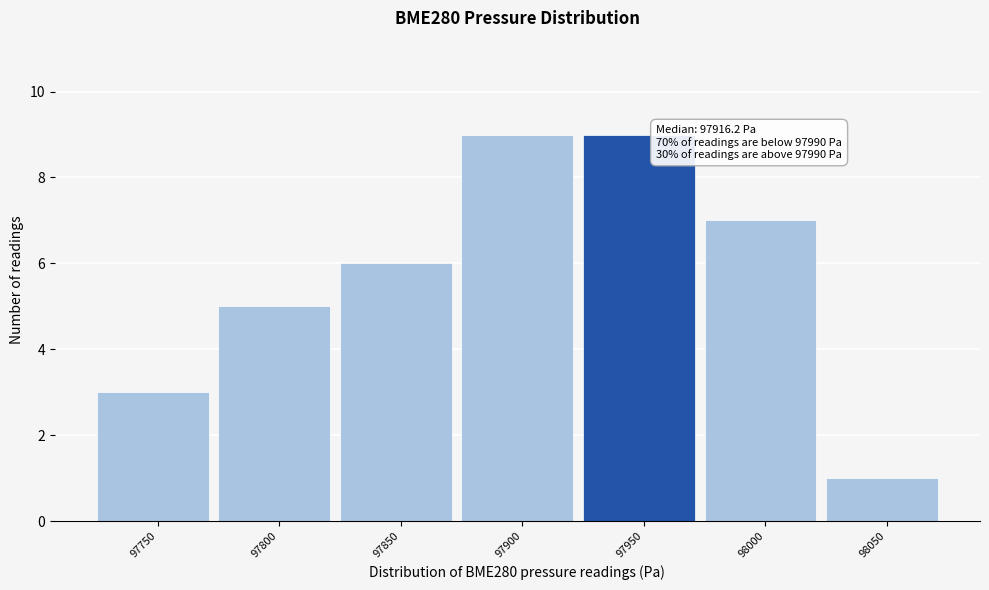

Reading left to right, transcribe all the data shown in this chart.

3	5	6	9	9	7	1